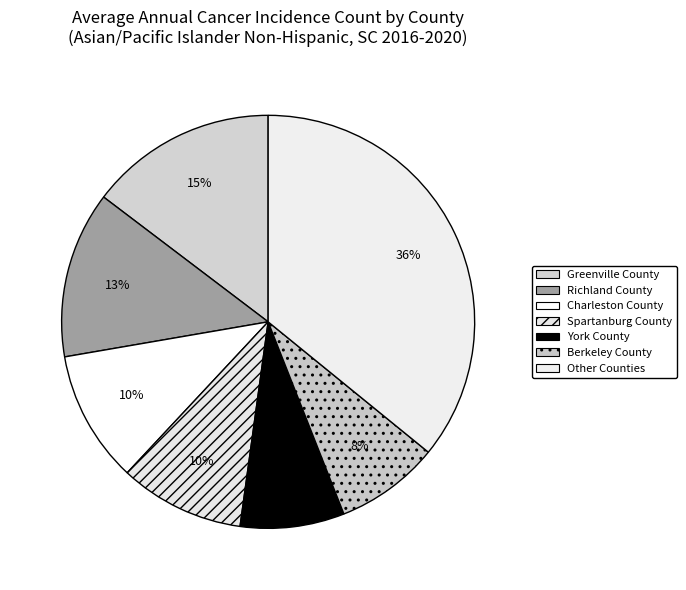

What percentage is the Berkeley County slice, to the nearest percent?

8%